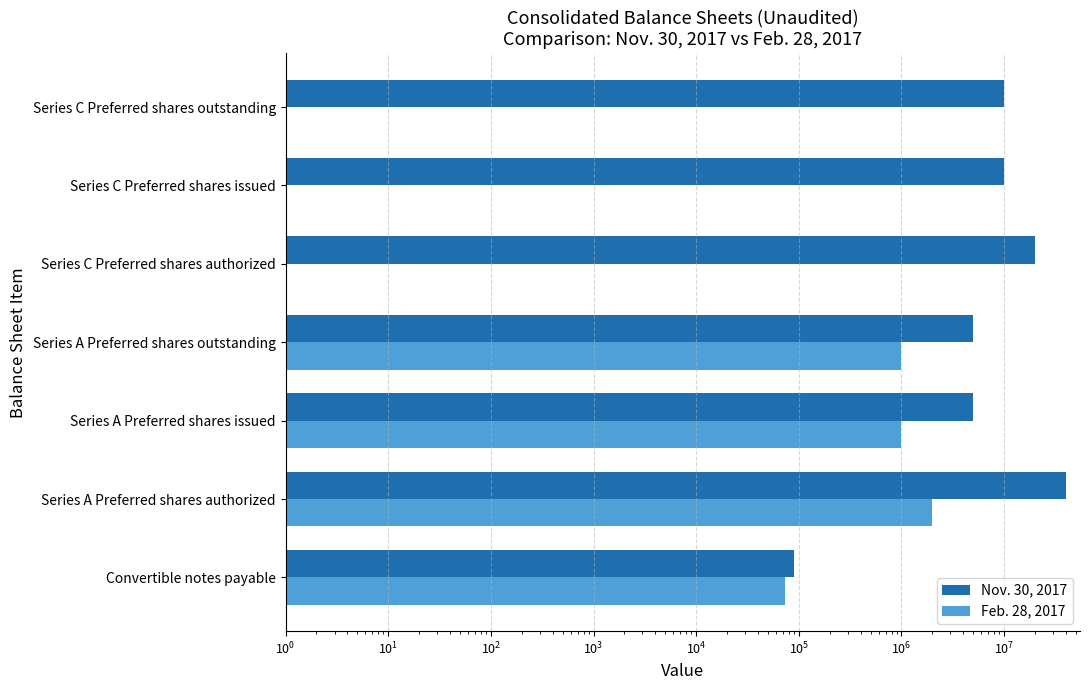

Reading left to right, transcribe all the data shown in this chart.

Nov. 30, 2017: 90185	40000000	5000000	5000000	20000000	10000000	10000000
Feb. 28, 2017: 73281	2000000	1000000	1000000	0	0	0